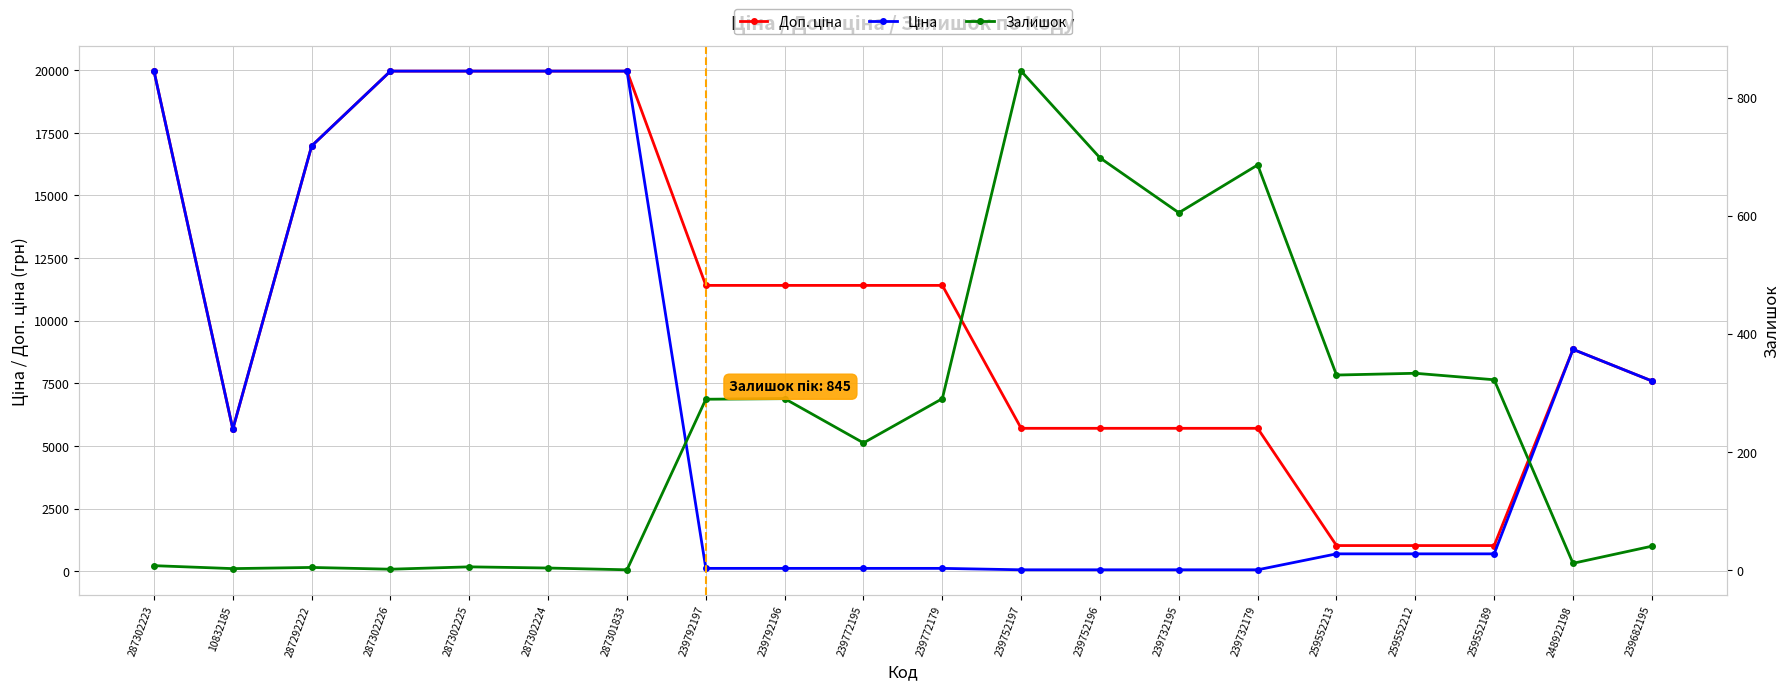

Rank the categories by Залишок value from lowest to highest.

287301833, 287302226, 10832185, 287302224, 287292222, 287302225, 287302223, 248922198, 239682195, 239772195, 239792197, 239792196, 239772179, 259552189, 259552213, 259552212, 239732195, 239732179, 239752196, 239752197